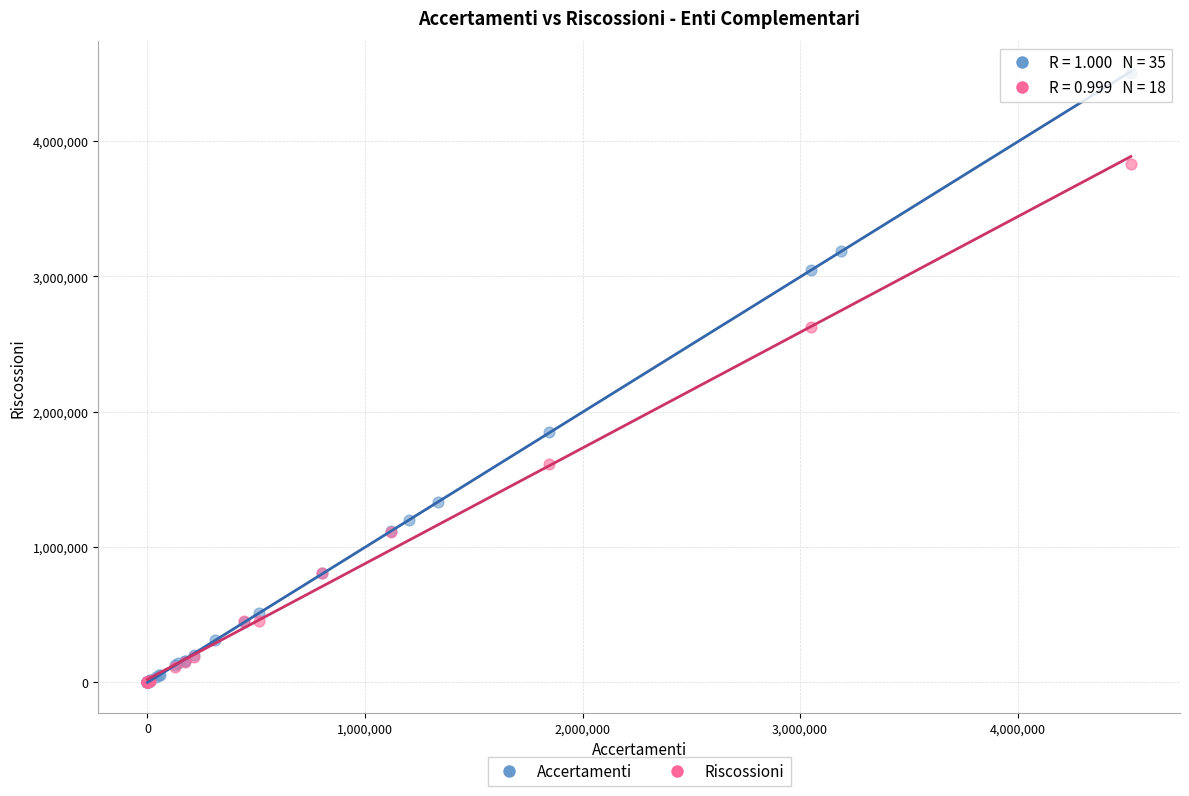

Which series contains the highest Y value?

Accertamenti